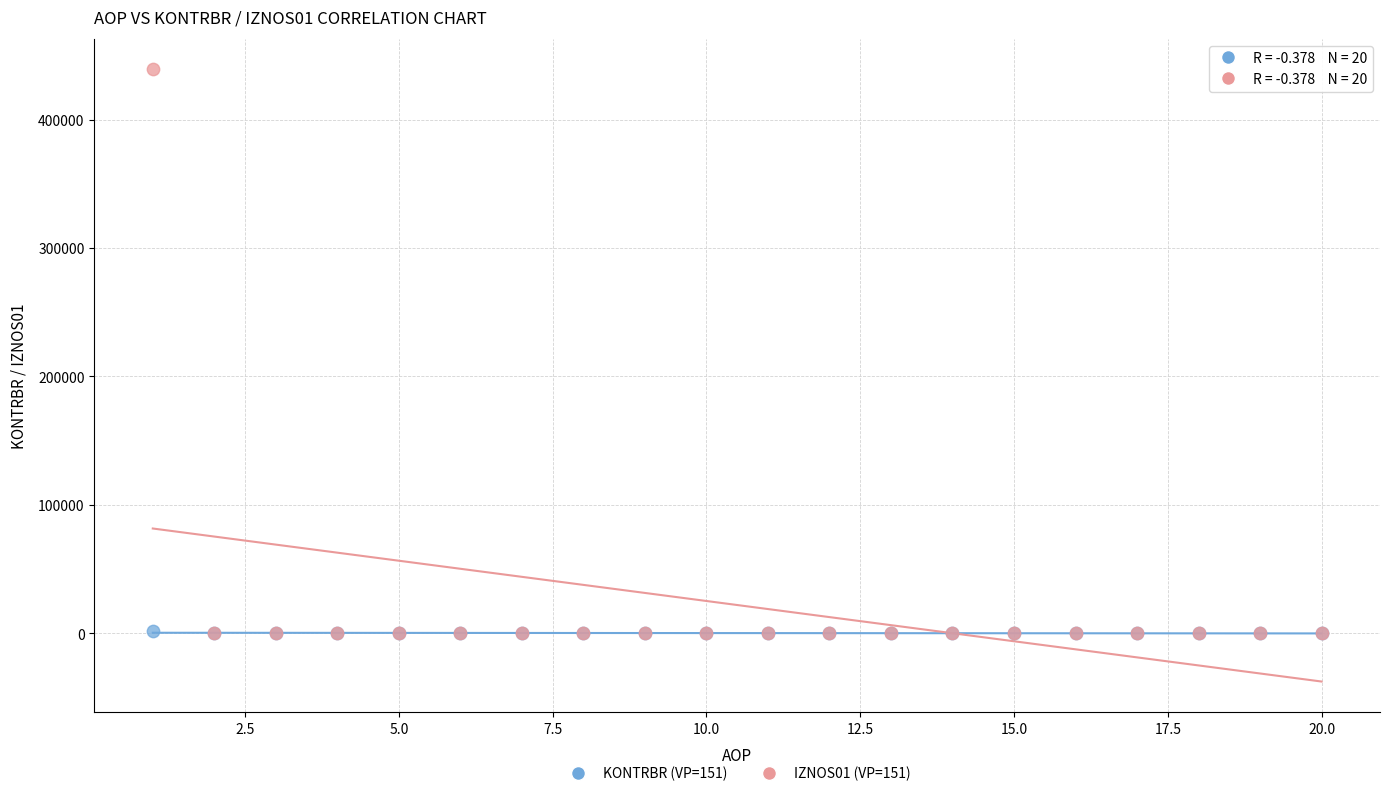

What are all the series names shown in the legend?

KONTRBR (VP=151), IZNOS01 (VP=151)